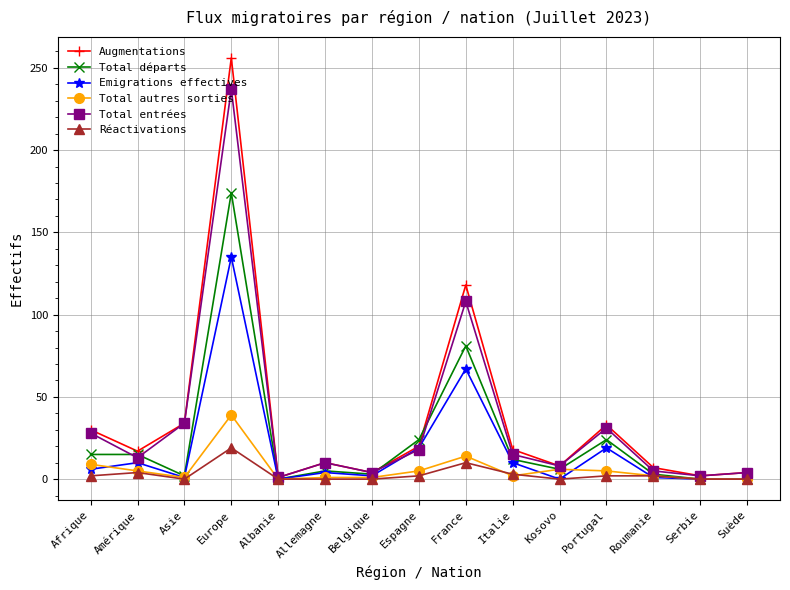

What is the difference between the second highest and second lowest values in the Total départs series?

81